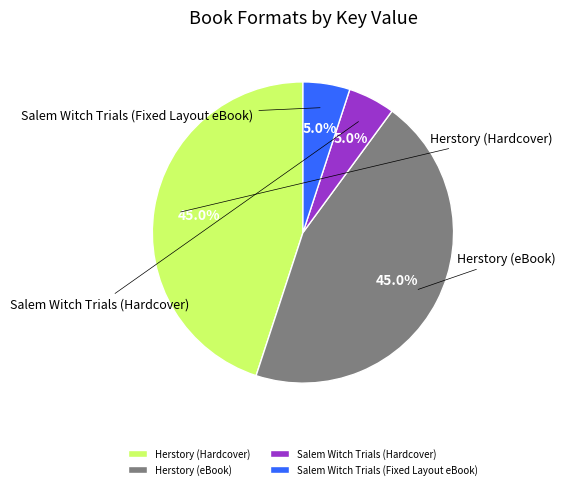

Which has a higher value, Salem Witch Trials (Hardcover) or Herstory (Hardcover)?

Herstory (Hardcover)